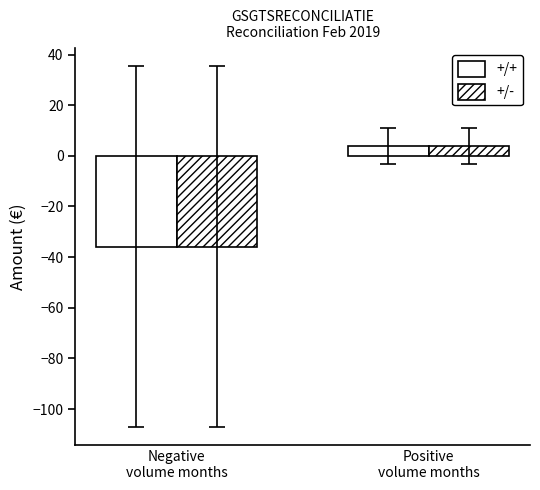

What is the difference between the maximum and minimum values in the +/- series?

39.7